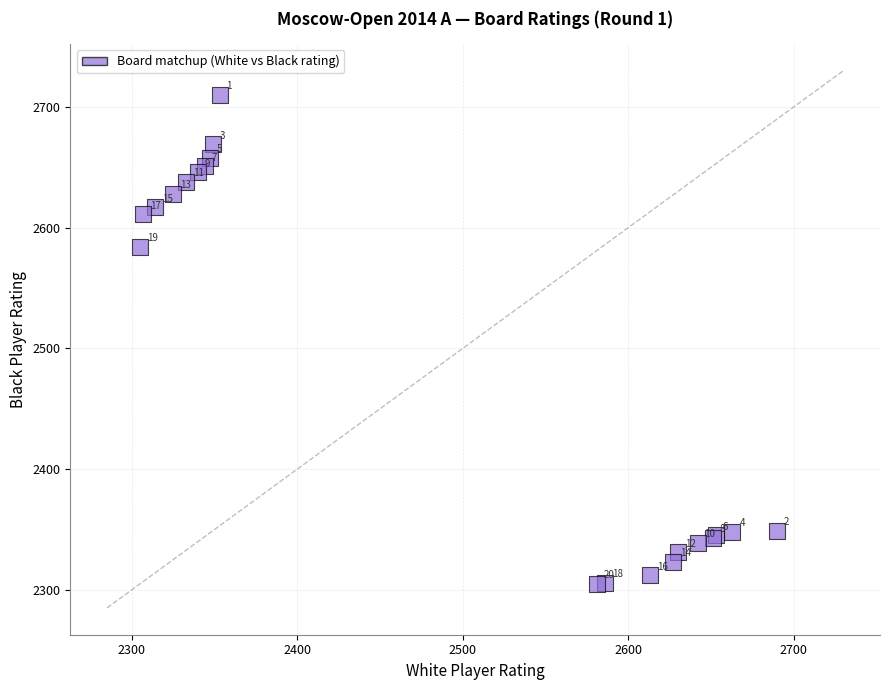

What Y value in the scatter plot is closest to 2507?

2584